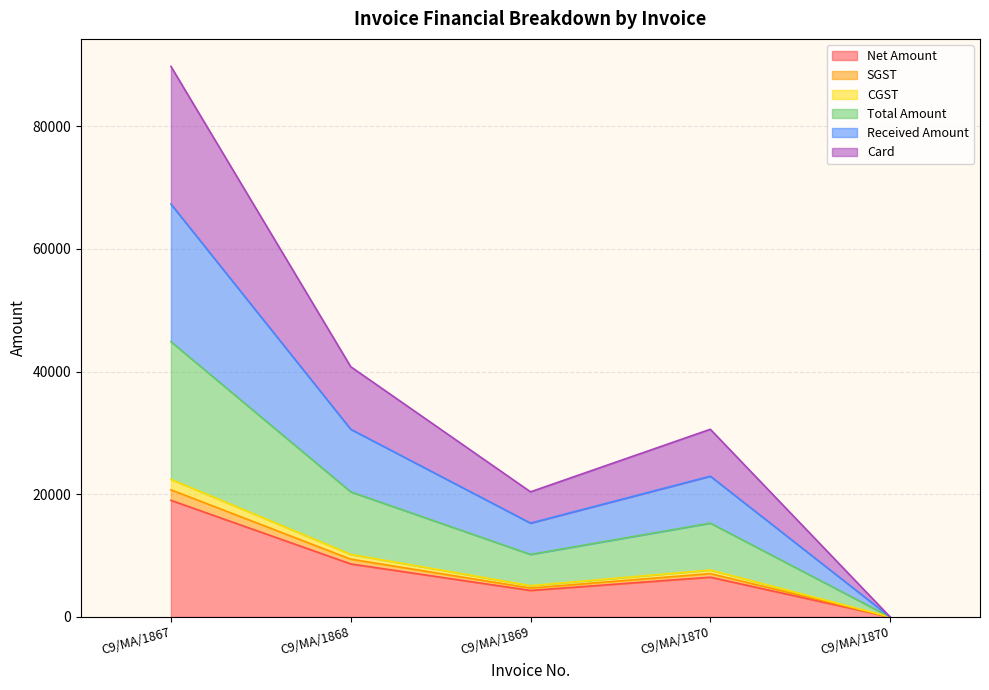

What is the difference between the highest and lowest values at C9/MA/1869?

16078.0